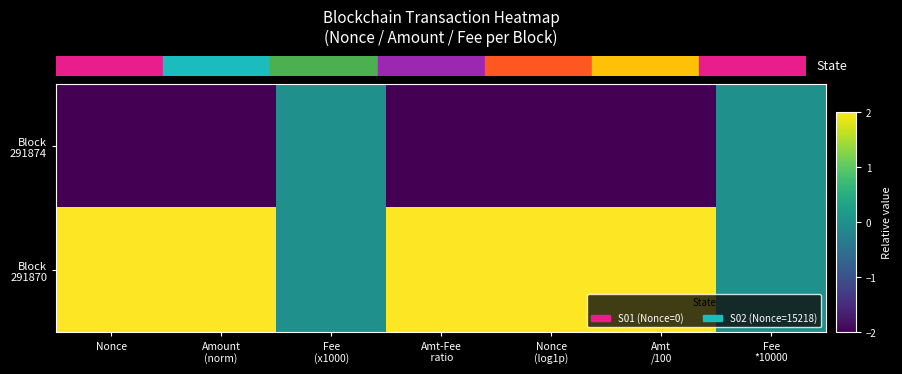

Which series has the largest total across all categories?

Block 291870